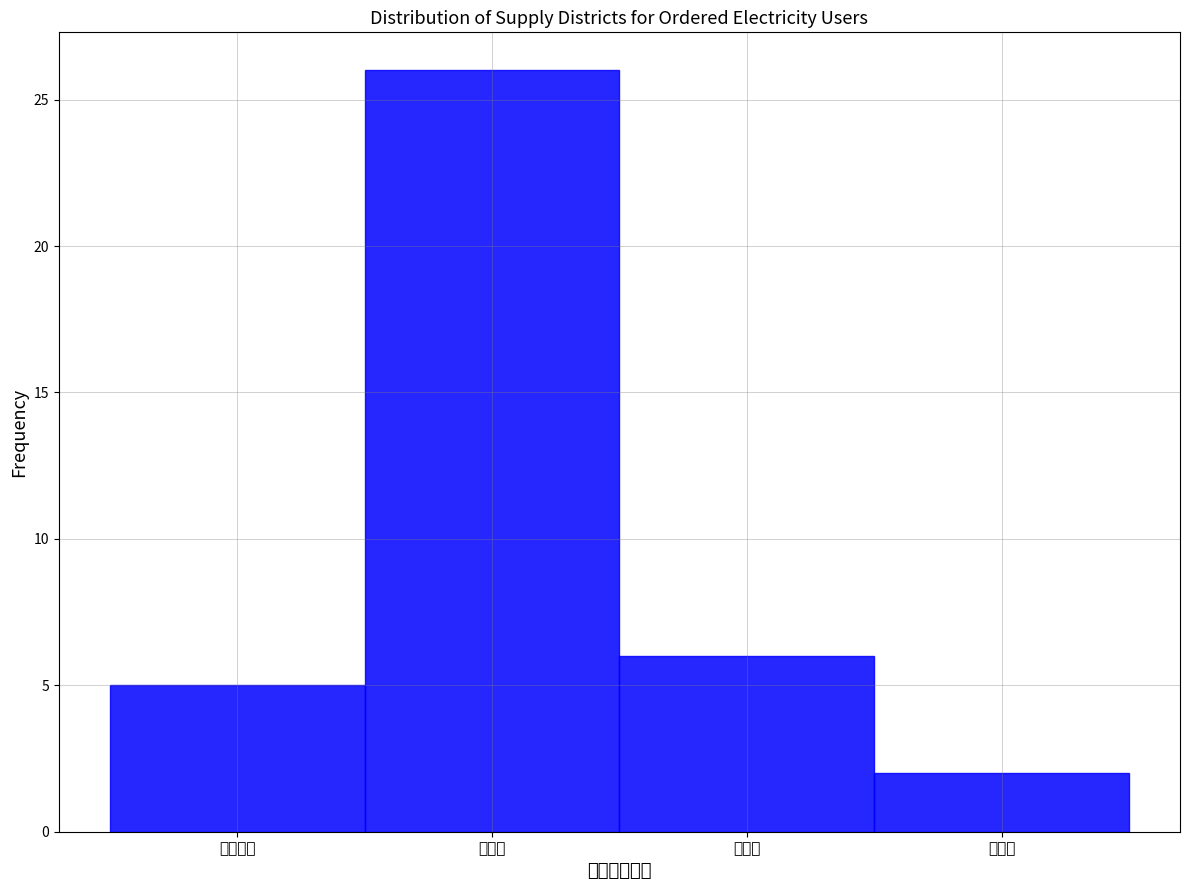

Reading left to right, what are all the values shown in this chart?

沈北新区=5	于洪区=26	辽中区=6	皇姑区=2